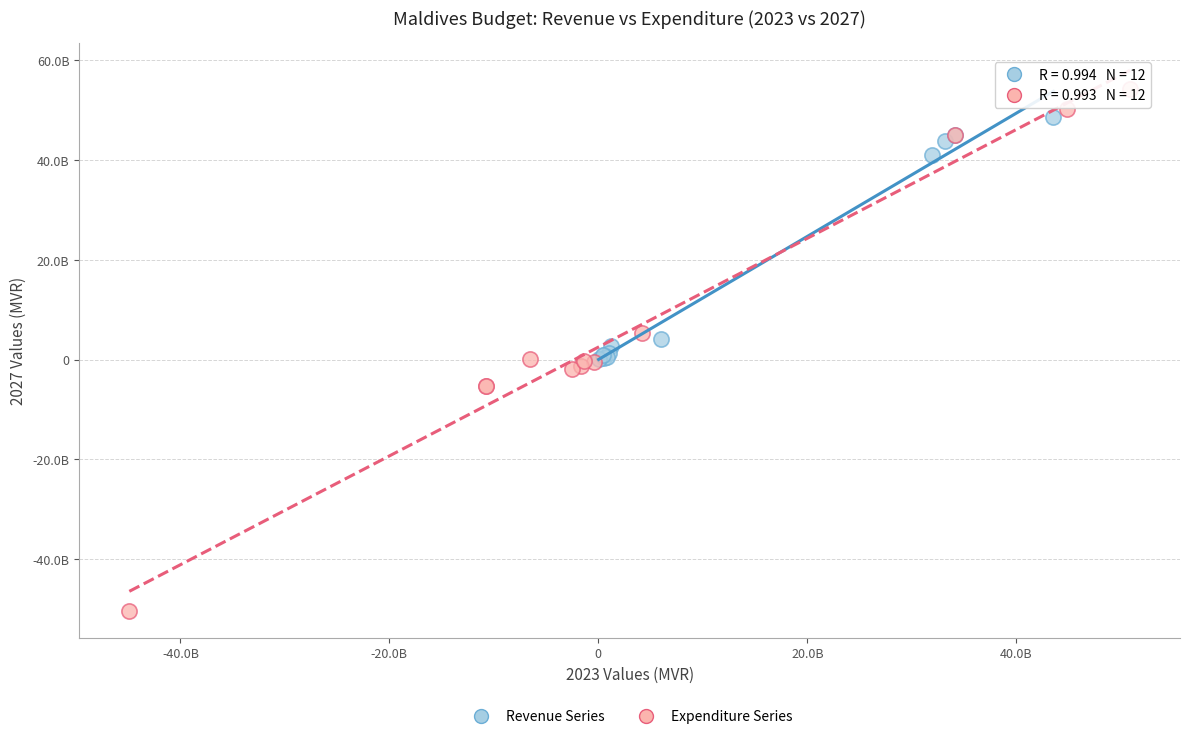

What are all the series names shown in the legend?

Revenue Series, Expenditure Series